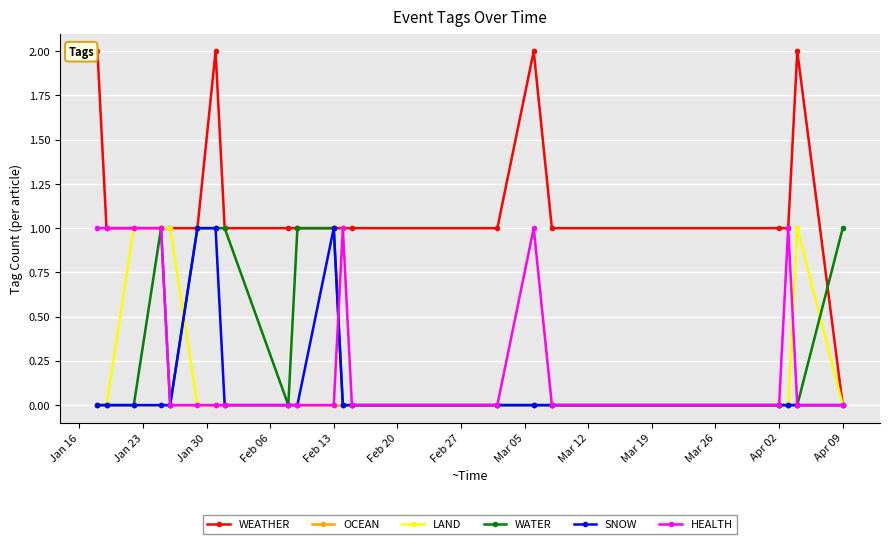

Which series has the largest range (max minus min)?

WEATHER